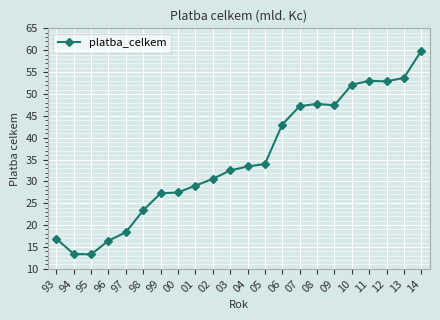

Which category has the highest value across all series?

14